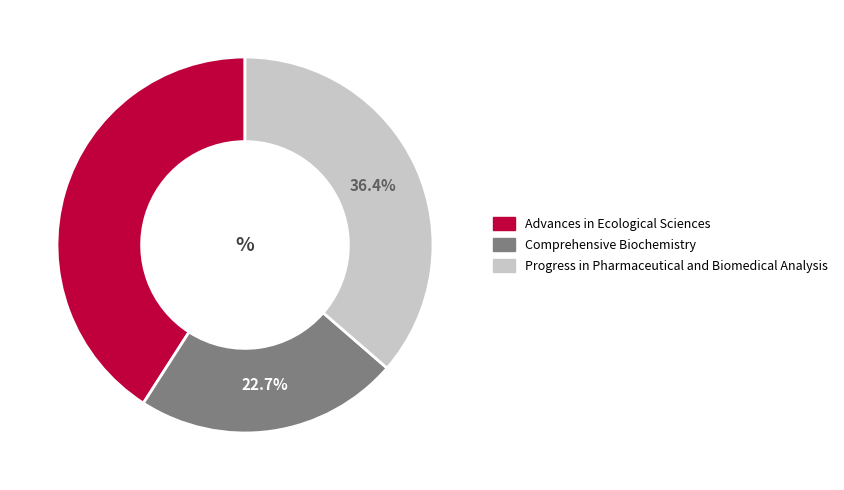

What is the total percentage of Advances in Ecological Sciences and Progress in Pharmaceutical and Biomedical Analysis?

77.3%